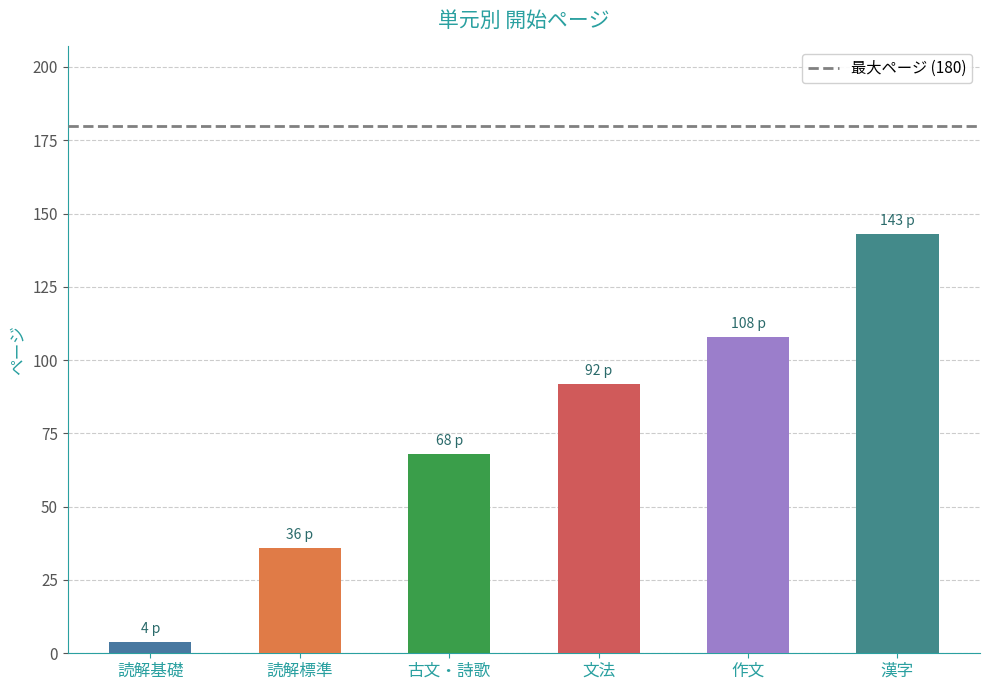

Which has a higher value, 古文・詩歌 or 読解基礎?

古文・詩歌